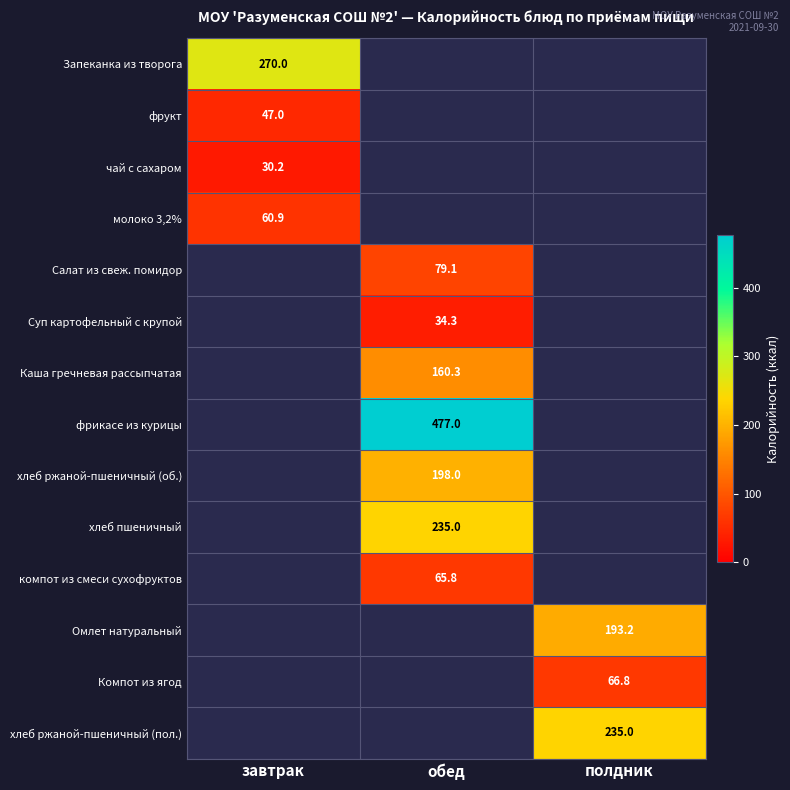

The фрукт series shows 47.0 at завтрак. True or false?

True